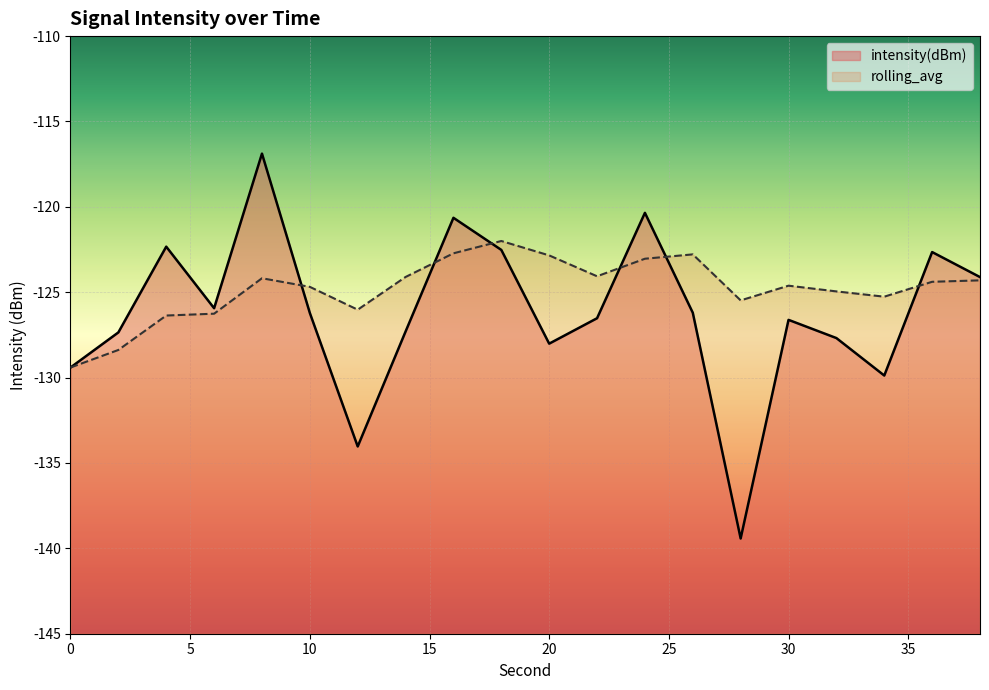

List the labels in order of rolling_avg value, largest first.

18, 16, 26, 20, 24, 22, 14, 8, 38, 36, 30, 10, 32, 34, 28, 12, 6, 4, 2, 0